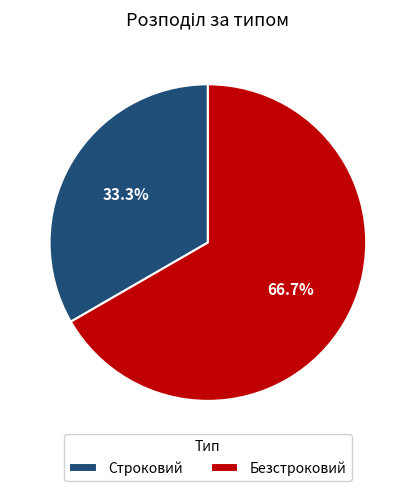

To the nearest percent, what is the difference between the Строковий and Безстроковий slice percentages?

33%